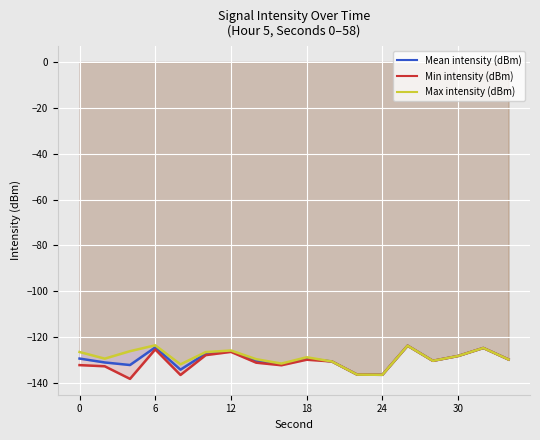

How many data points in Min intensity (dBm) are above -130?

8